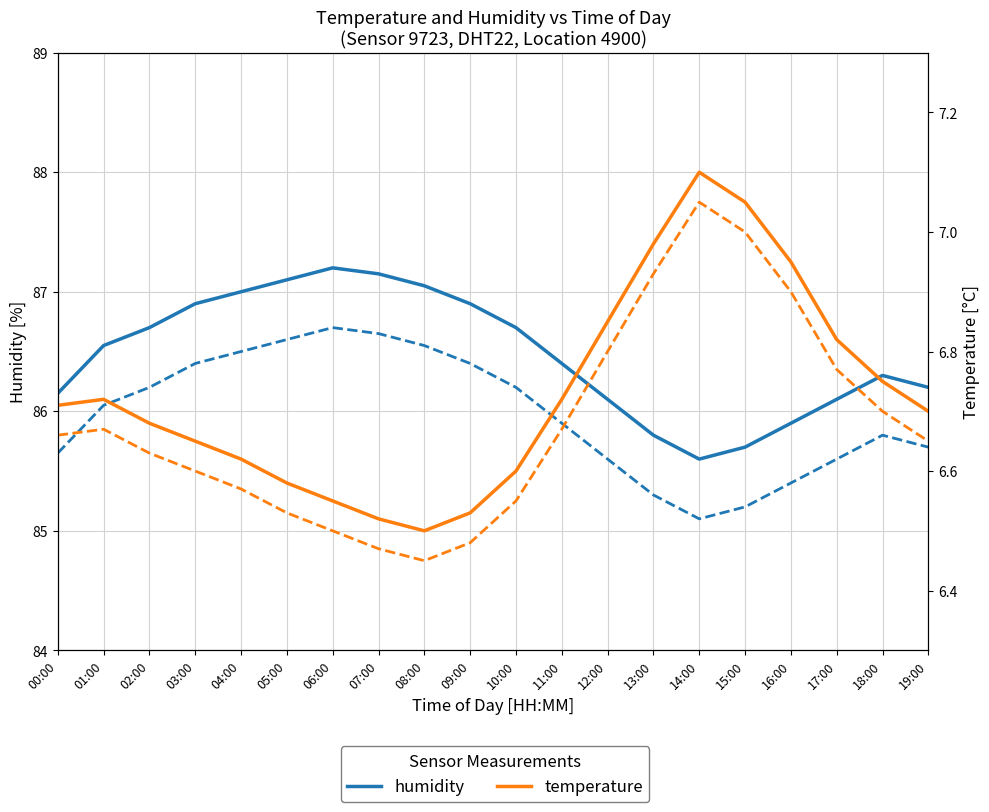

Which series has the widest spread of values?

humidity